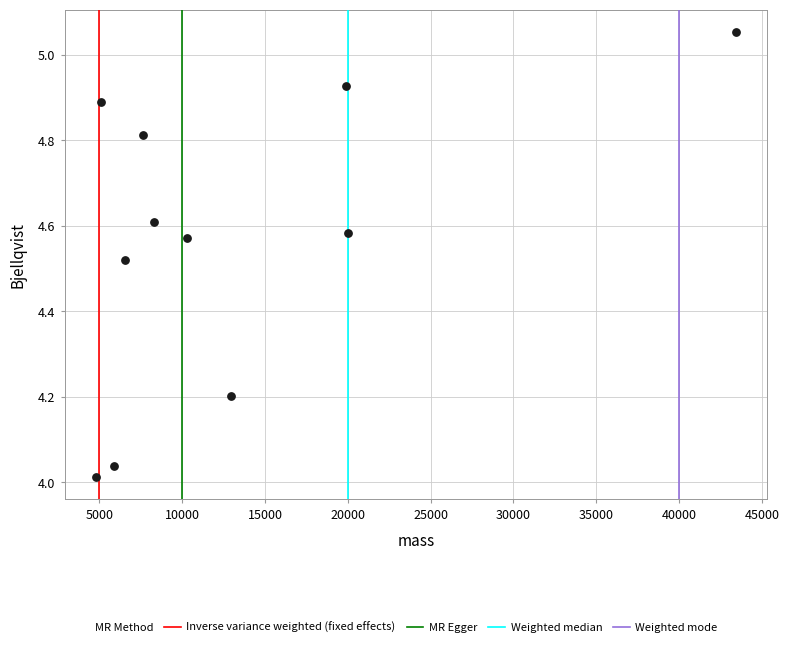

What is the average X value?

13165.9